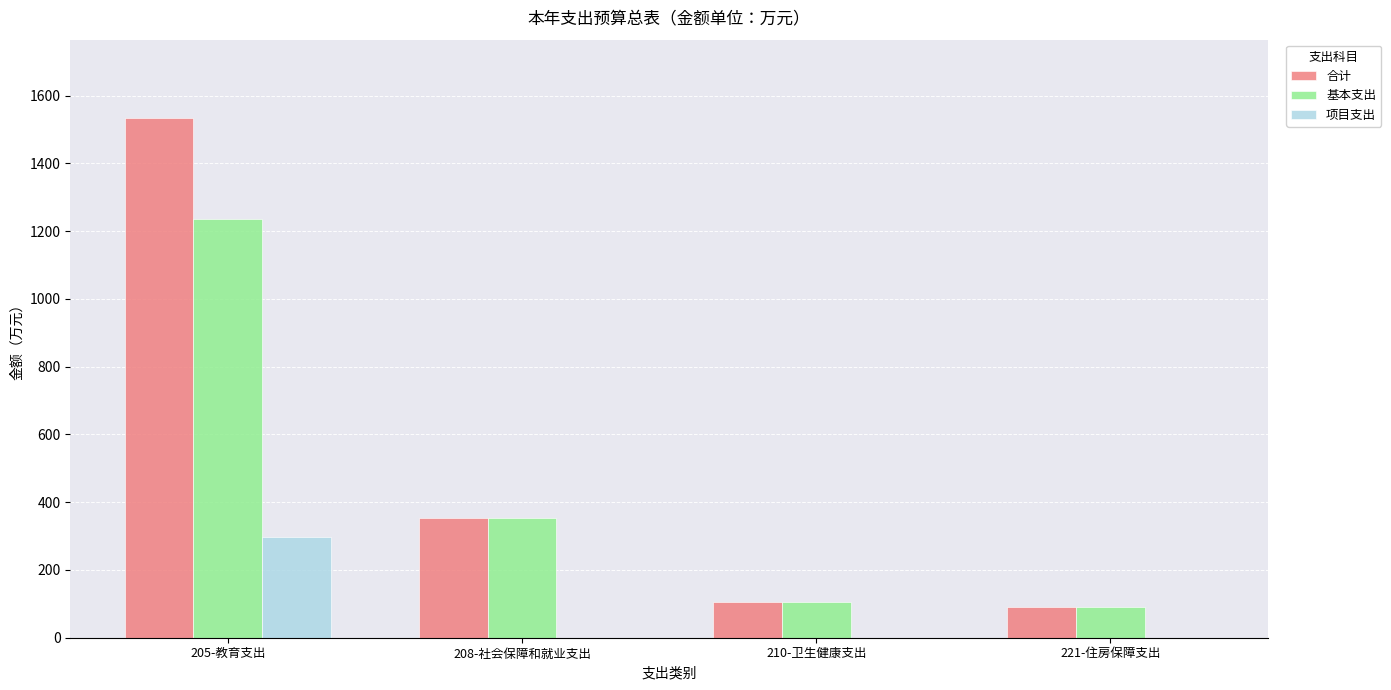

True or false: 基本支出 has a value of 104.7 at 210-卫生健康支出.

True